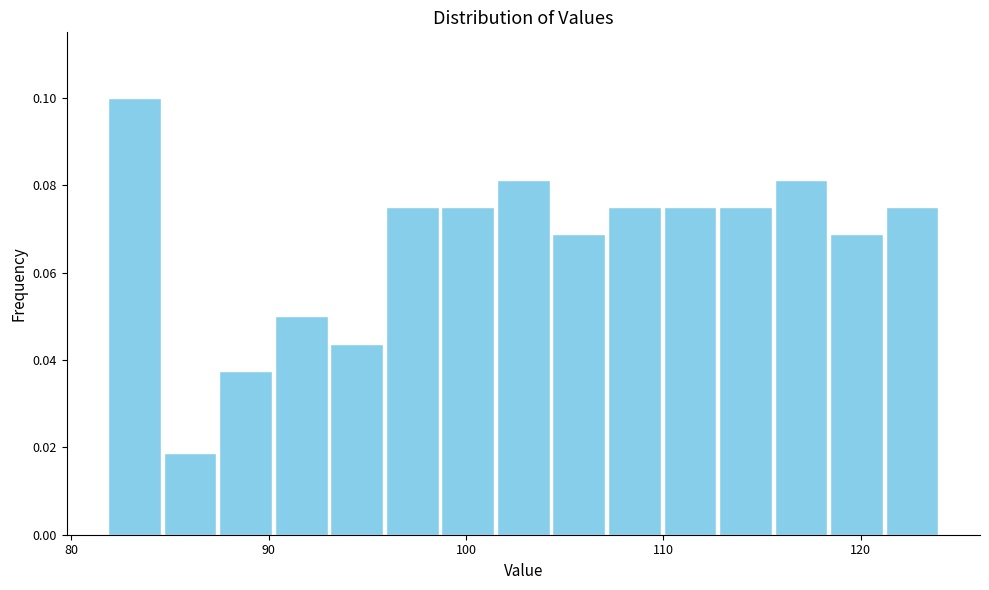

Around what value on the x-axis is the tallest bar? Give the approximate position of its centre, as read against the axis.

83